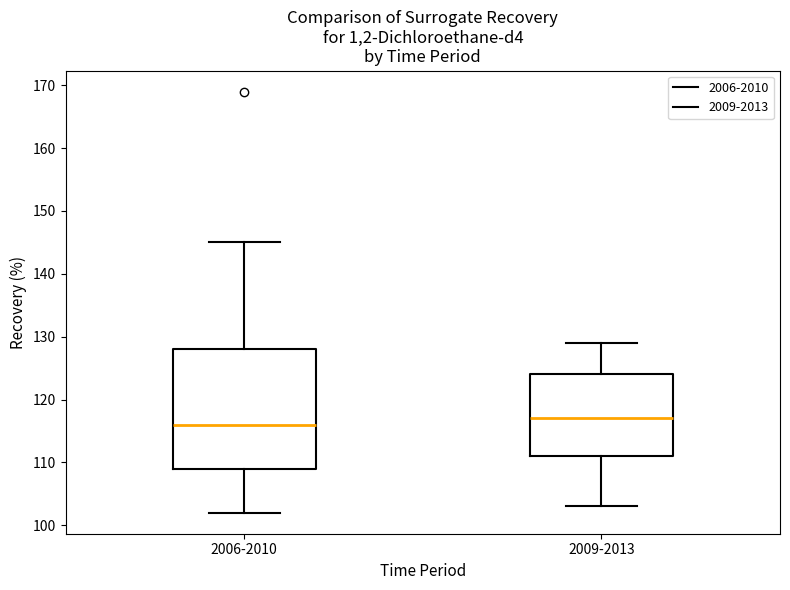

Reading left to right, read every box against the y-axis: the position of its median line, the range the box covers, and the ends of its whiskers. The values are not printed on the chart, so give them approximately, as read against the axis.

2006-2010: median 116, box 109 to 128, whiskers 102 to 145
2009-2013: median 117, box 111 to 124, whiskers 103 to 129